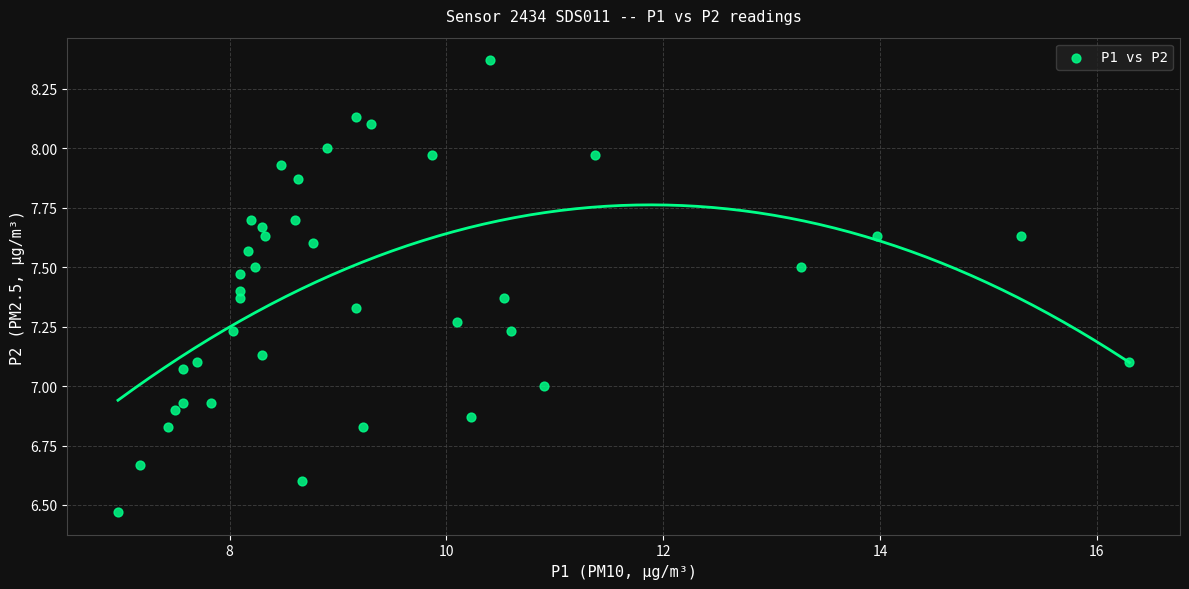

What is the range of Y values (max minus min)?

1.9